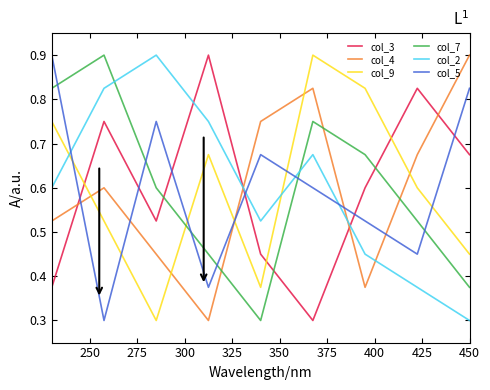

What is the sum of all col_4 values?

5.4